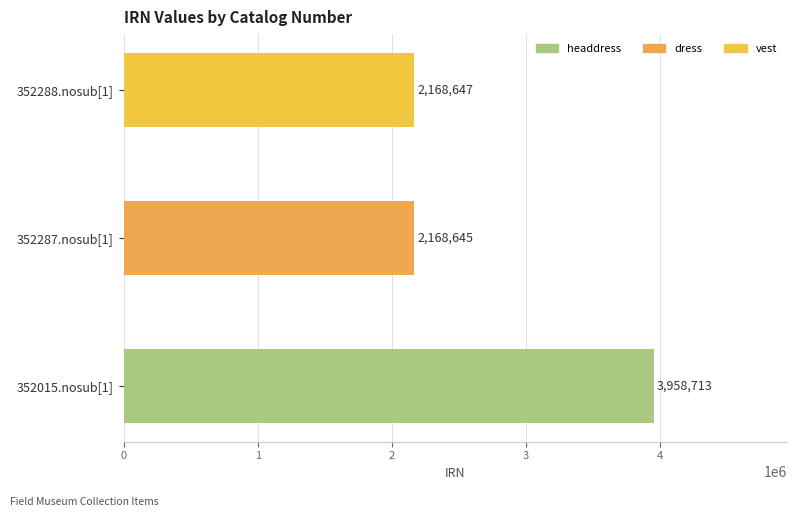

Approximately how many times larger is the value at 352287.nosub[1] compared to 352288.nosub[1]?

1.0